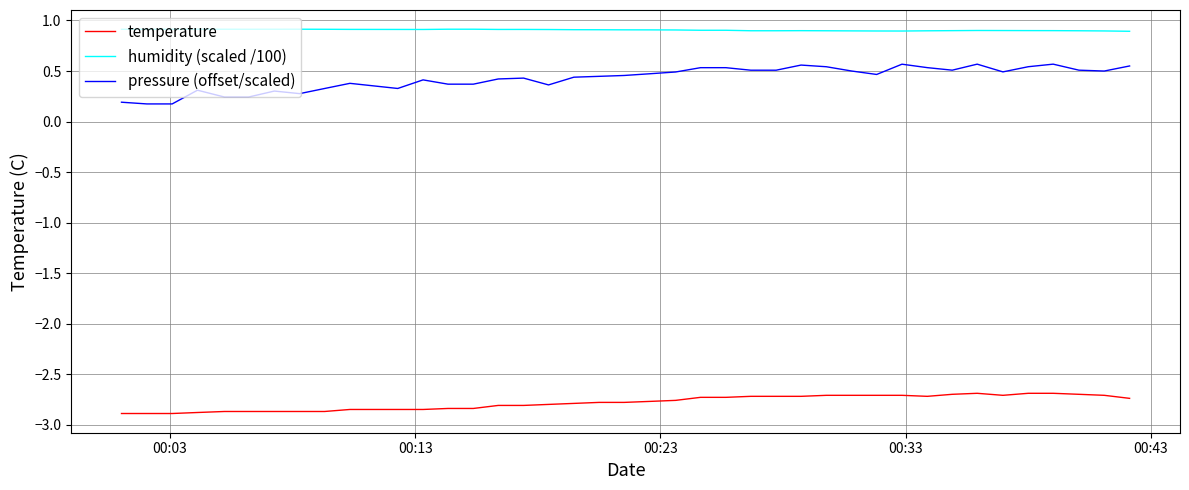

Rank the series by their maximum value, from highest to lowest.

humidity (scaled /100), pressure (offset/scaled), temperature